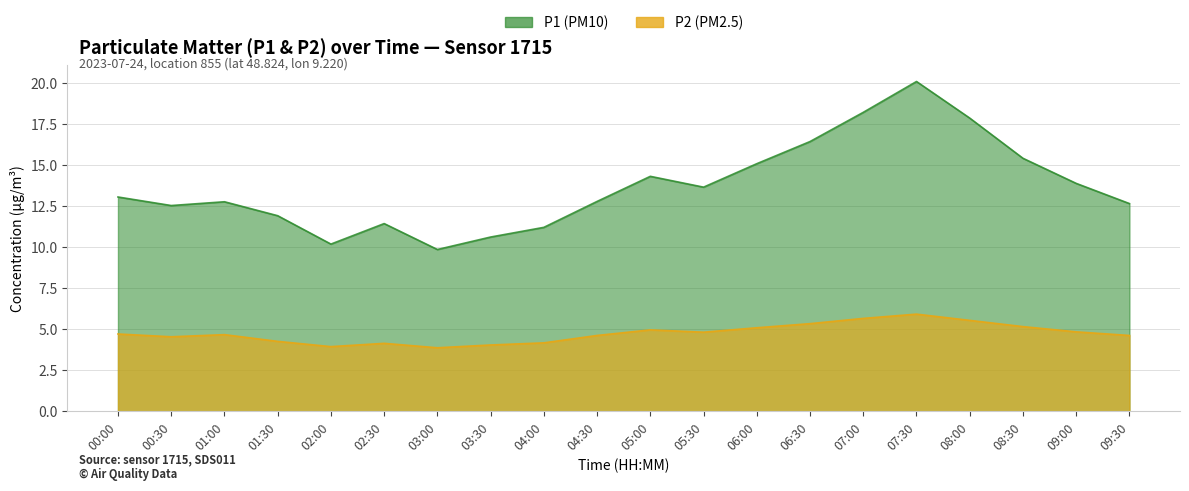

True or false: P1 has more than 0 points higher than both neighbors.

True